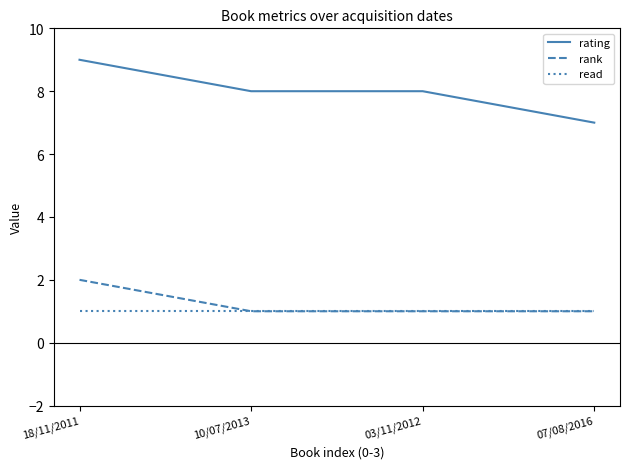

Which series has the largest range (max minus min)?

rating